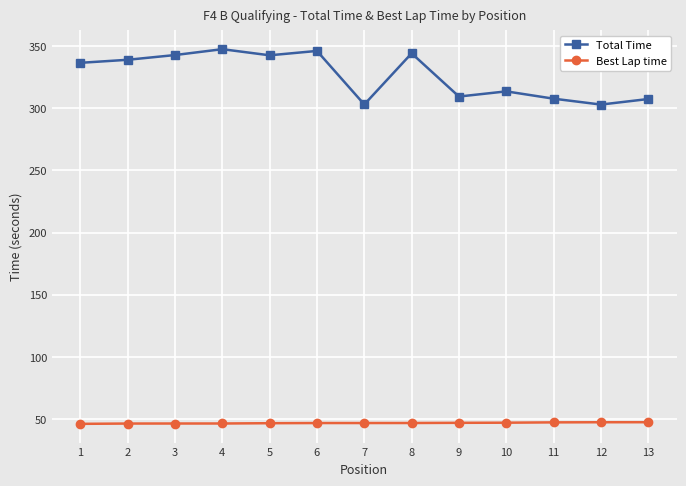

Is it true that Best Lap time equals 47.0 at 6?

True